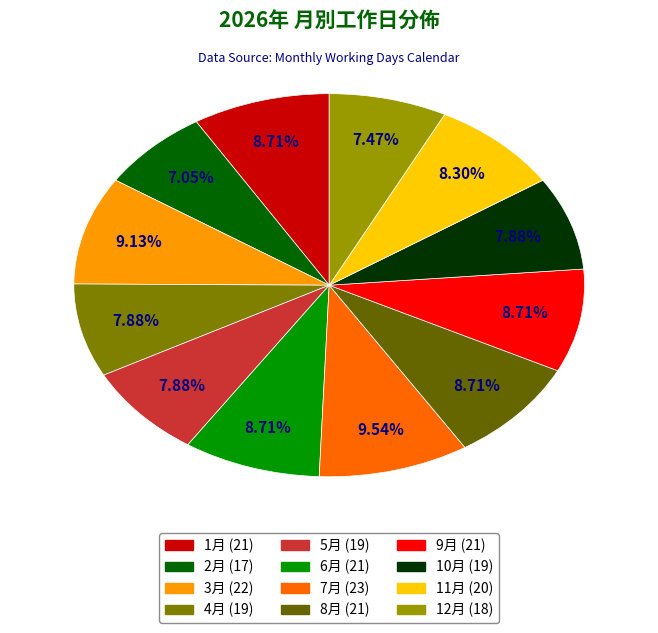

How much of the chart is everything except 1月?

91.3%